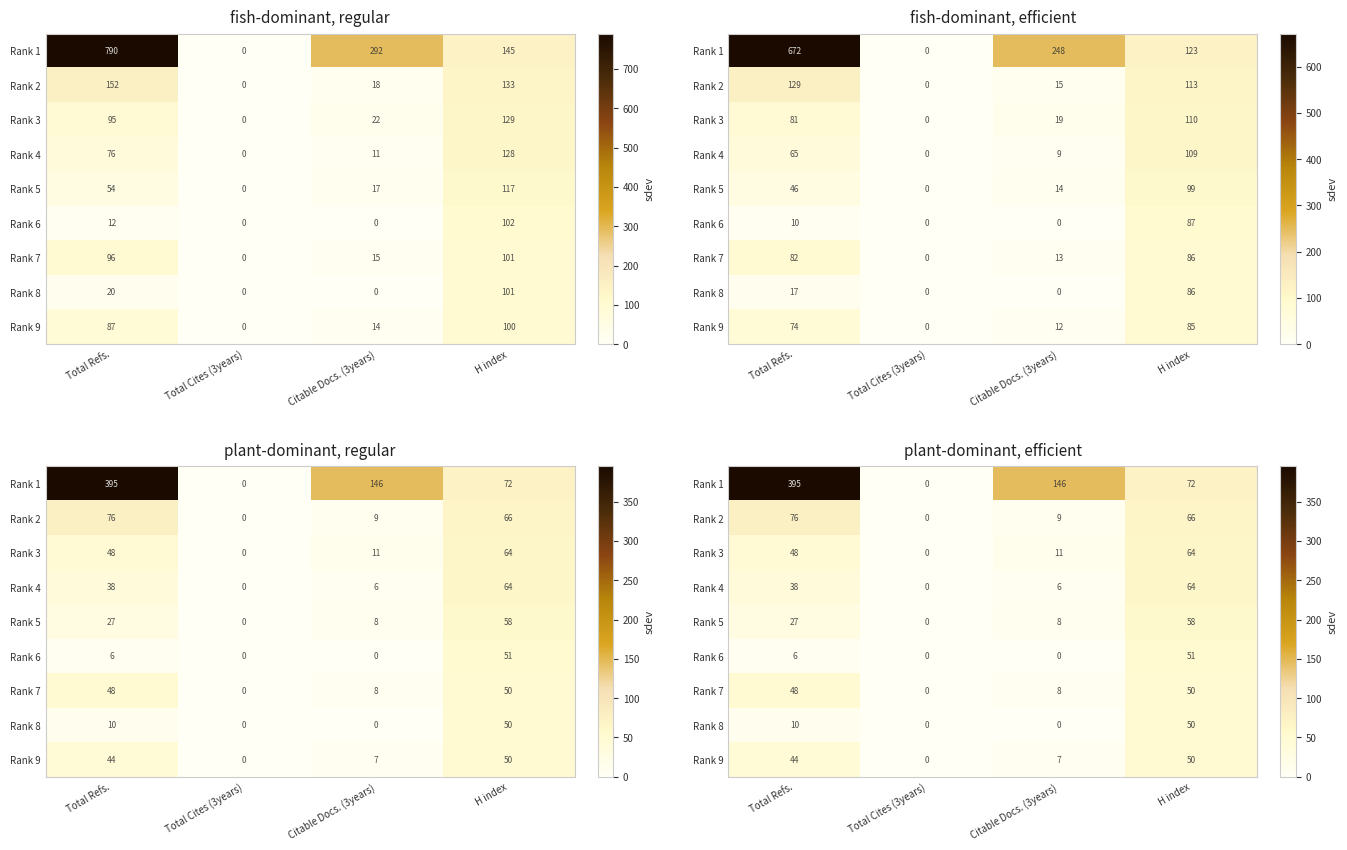

Which series has the largest total across all categories?

Rank 1